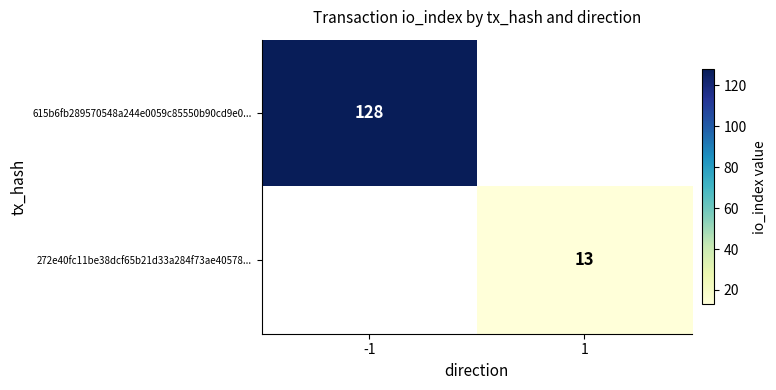

Is it true that 615b6fb289570548a244e0059c85550b90cd9e0... equals 128 at -1?

True